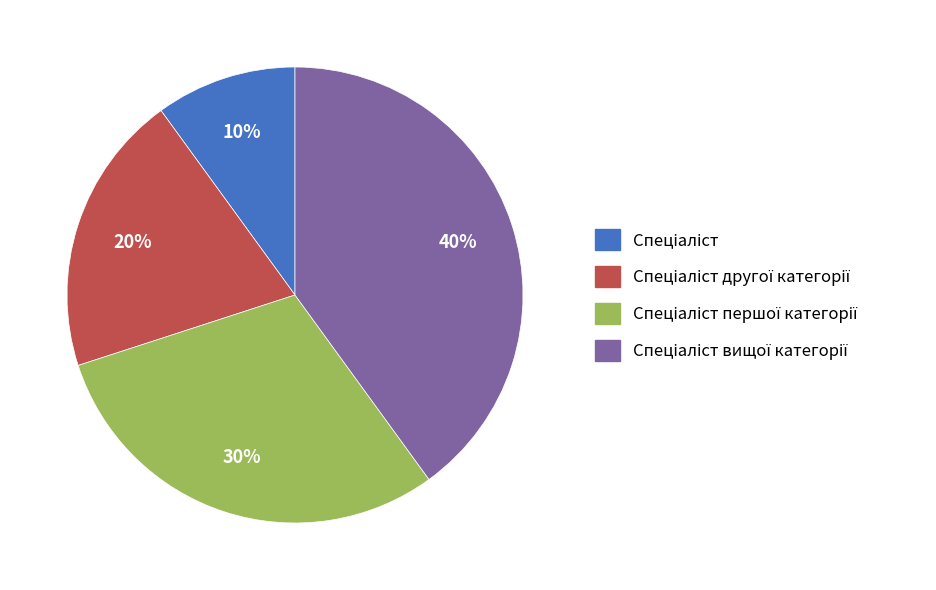

Is there a majority slice in this chart?

No